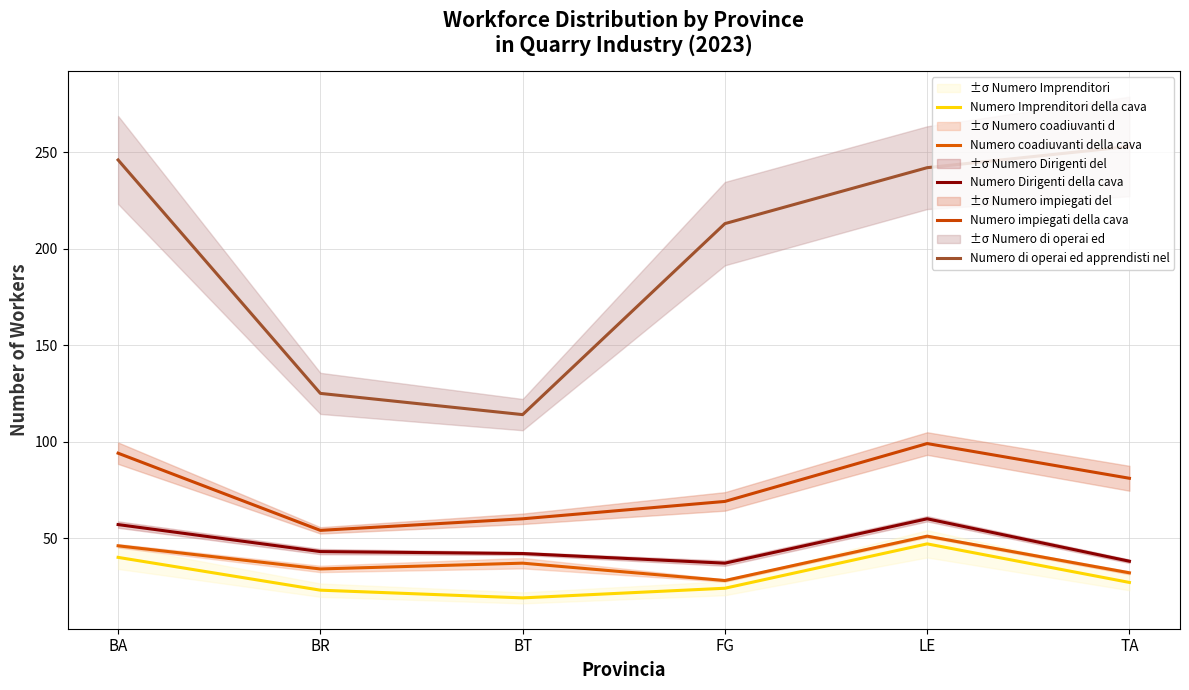

How many lines are shown in the chart?

5